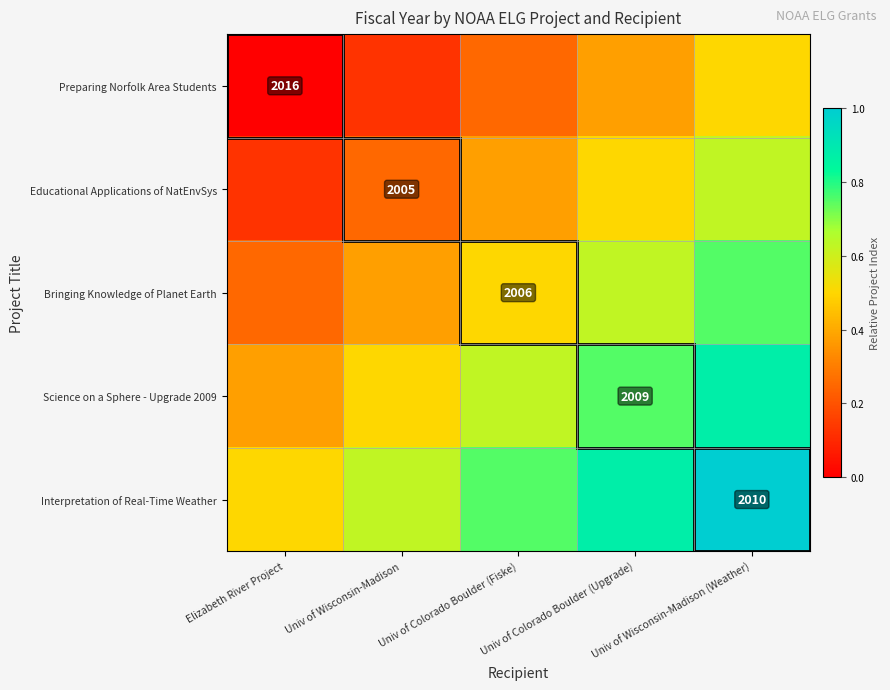

Is the value of Science on a Sphere - Upgrade 2009 at Univ of Colorado Boulder (Upgrade) greater than the value of Interpretation of Real-Time Weather at Univ of Wisconsin-Madison (Weather)?

No